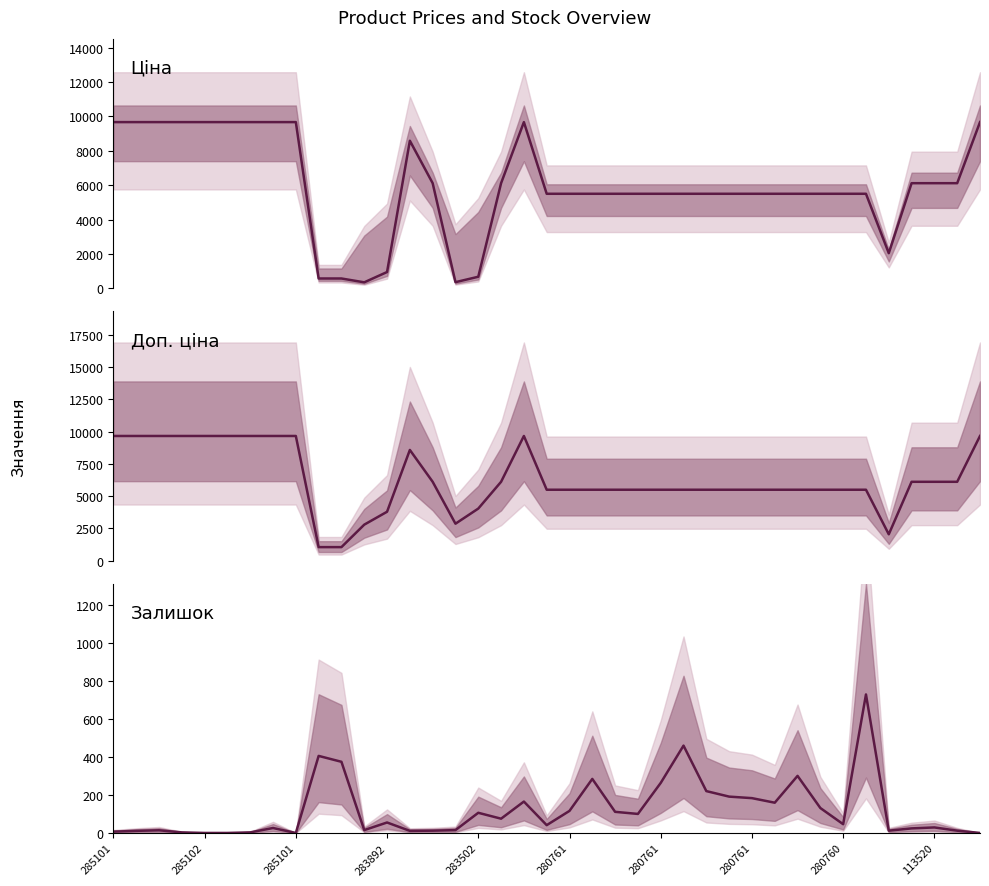

In Ціна, how many points are higher than both neighbors (excluding endpoints)?

2